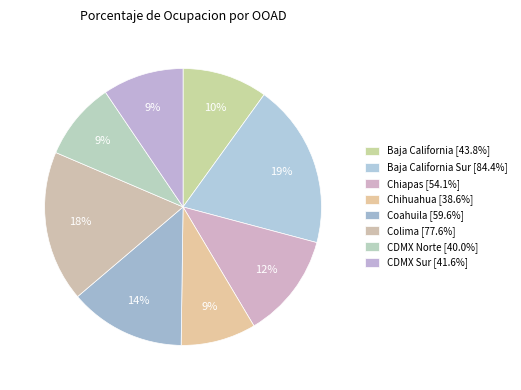

How many segments does this pie chart have?

8